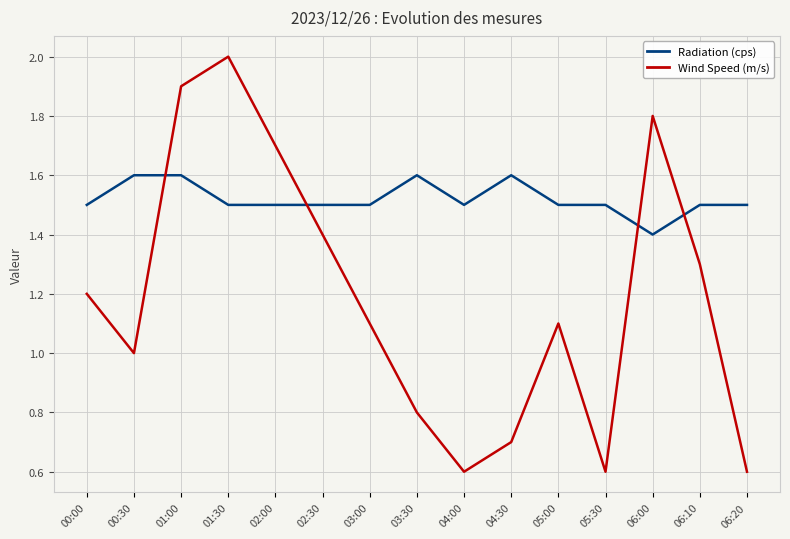

What position from the right is 00:00?

15